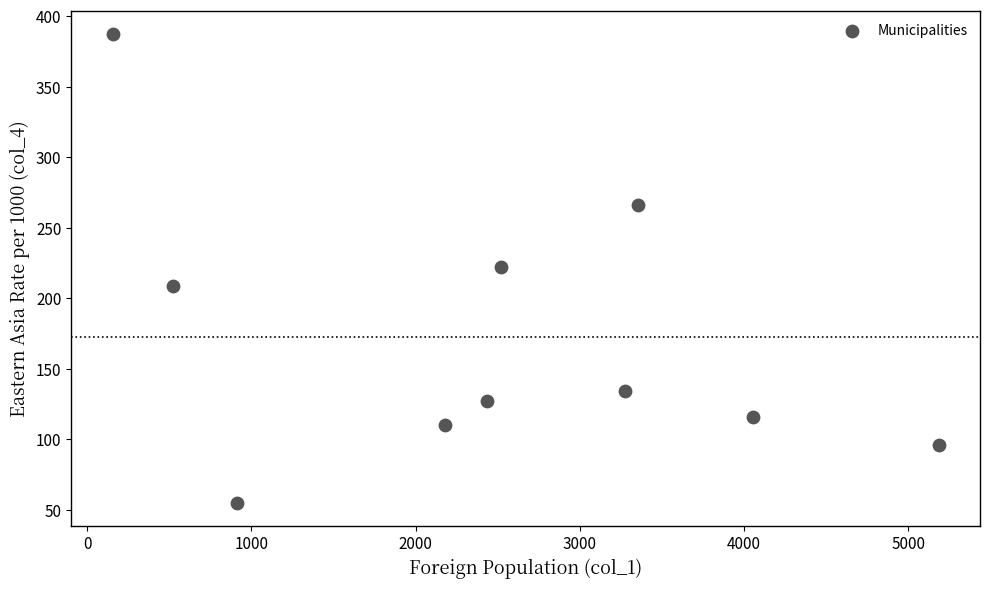

What is the range of Y values (max minus min)?

332